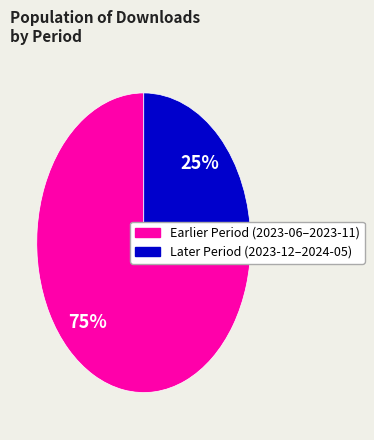

To the nearest percent, what is the average slice percentage?

50%